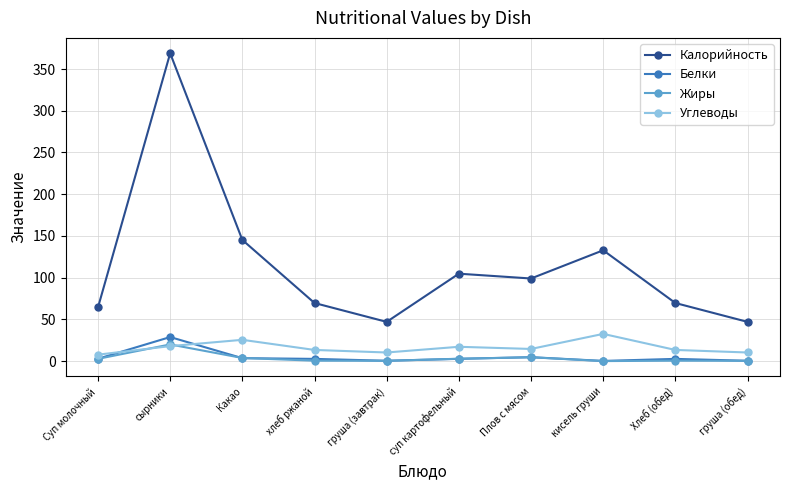

At which category is the sum across all series the highest?

сырники